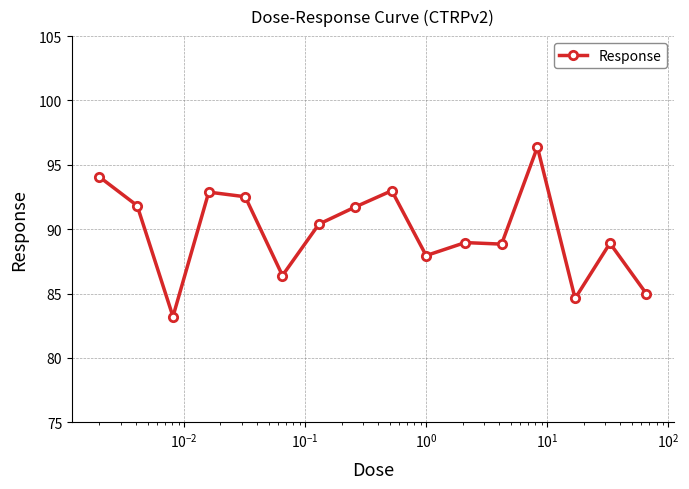

What is the value of the 14th point from the left?

84.6